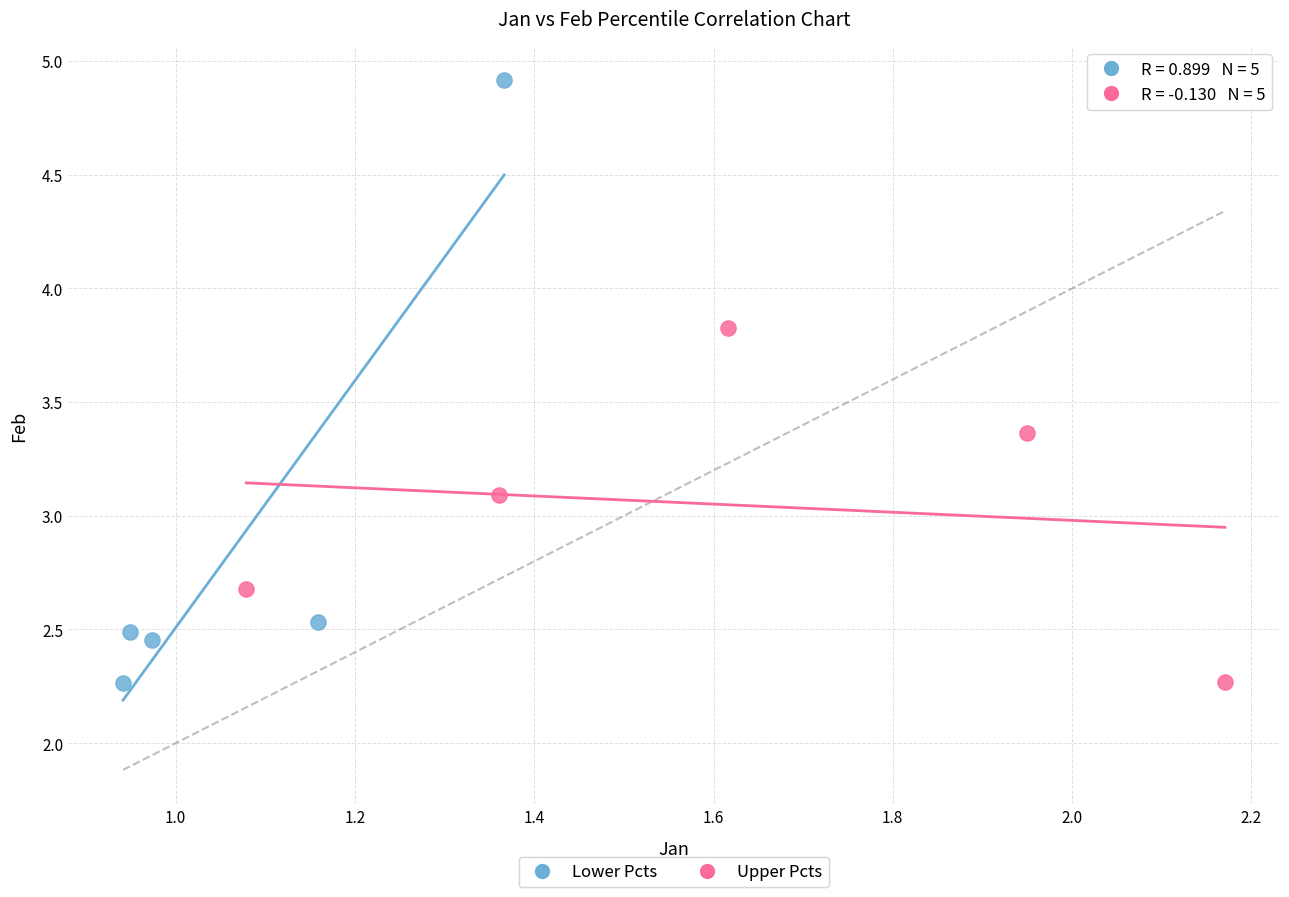

Which series reaches the maximum Y coordinate?

Lower Pcts